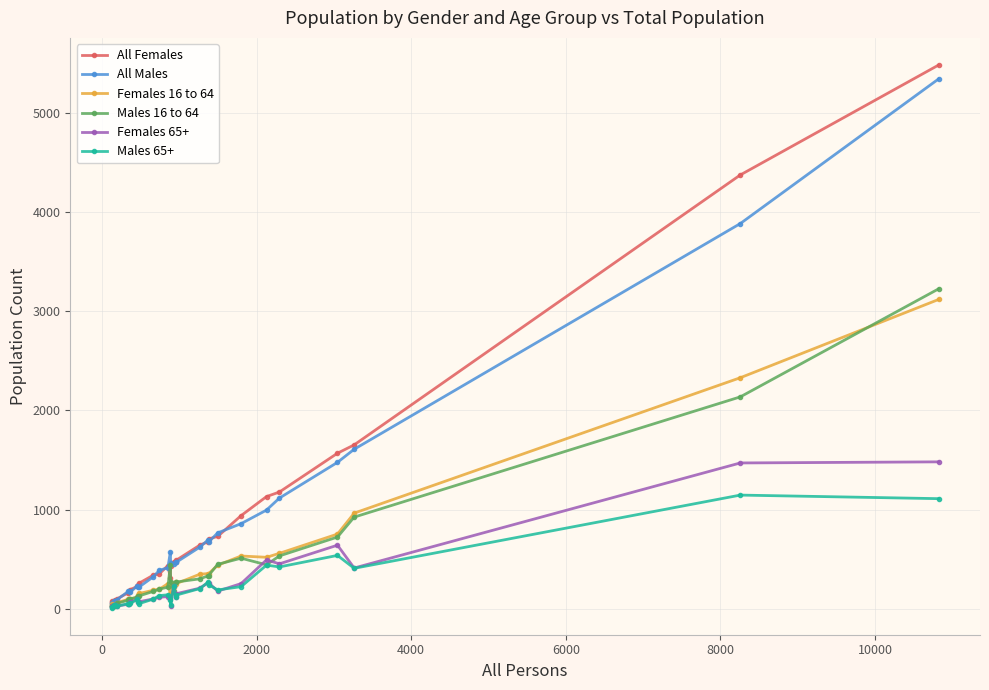

Which series has the largest range (max minus min)?

All Females